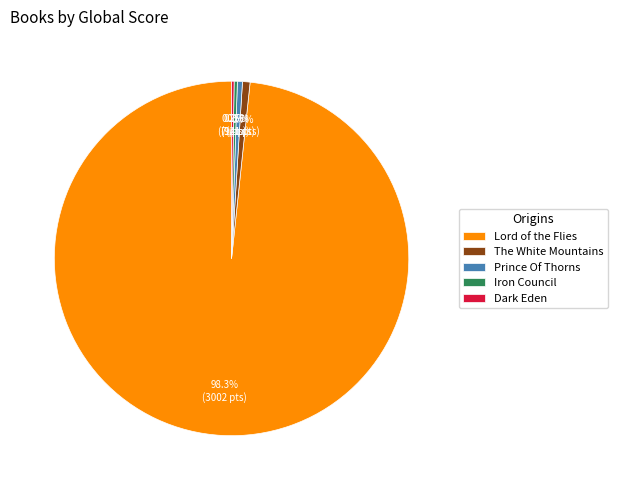

The Lord of the Flies slice represents 91% of the pie. True or false?

False